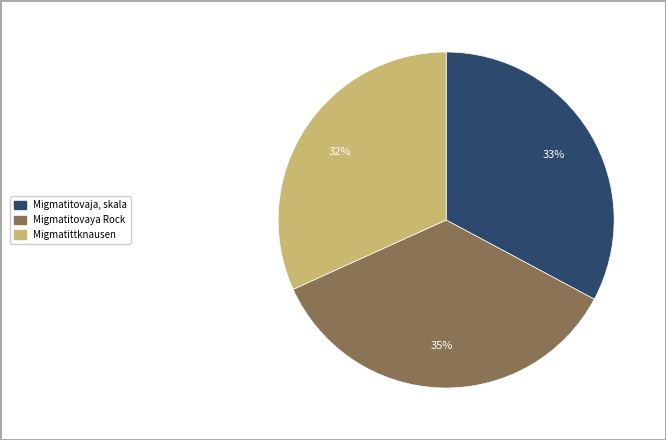

Does any single category account for the majority?

No